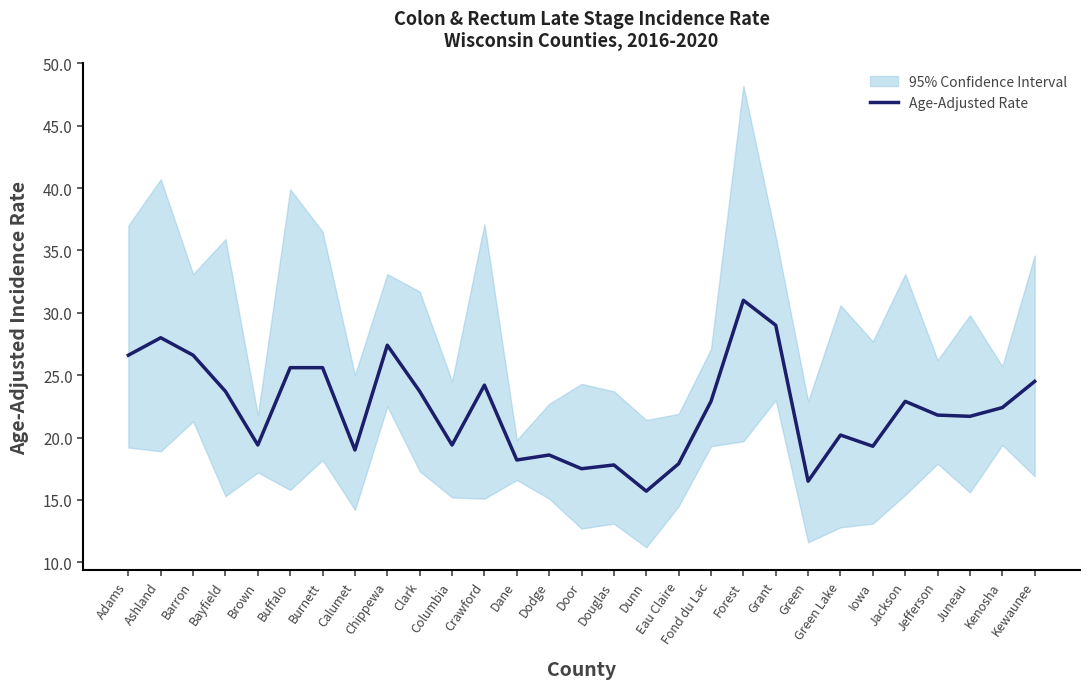

What is the label of the 19th point from the right?

Columbia